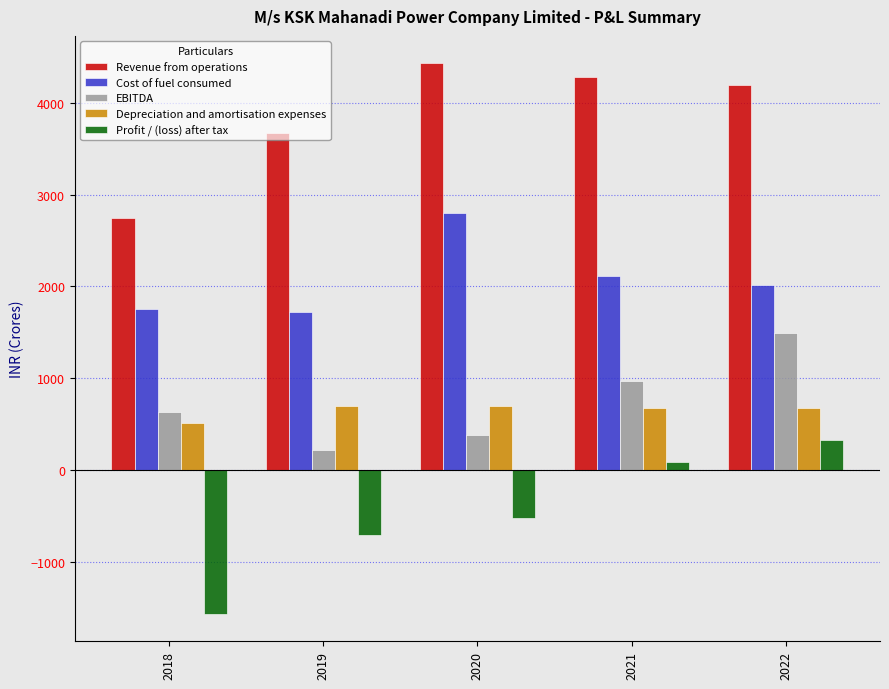

The EBITDA series shows 2578.7 at 2022. True or false?

False